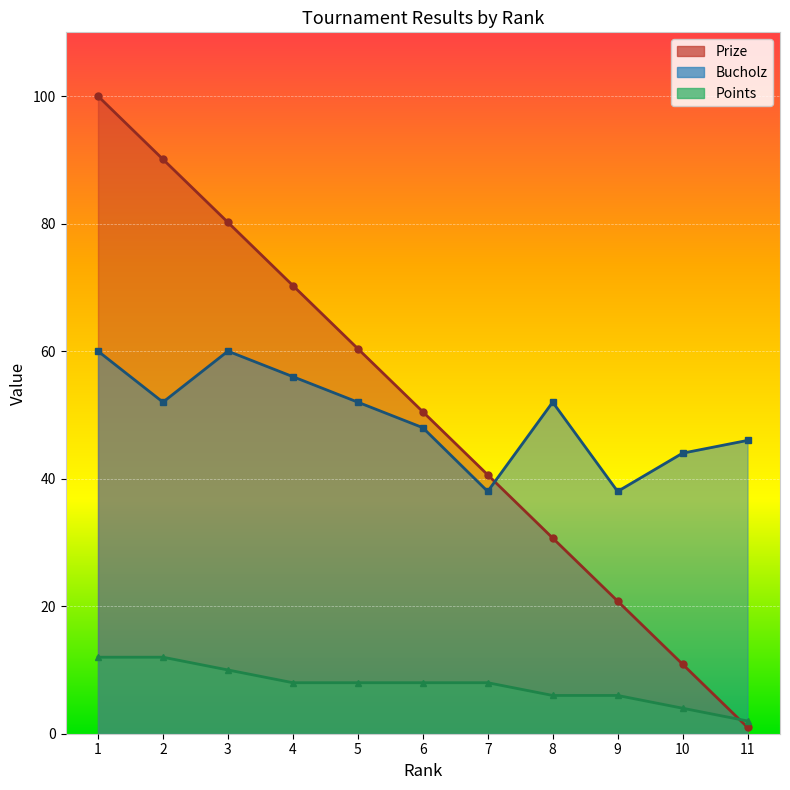

At which category does the chart reach its minimum across all series?

11